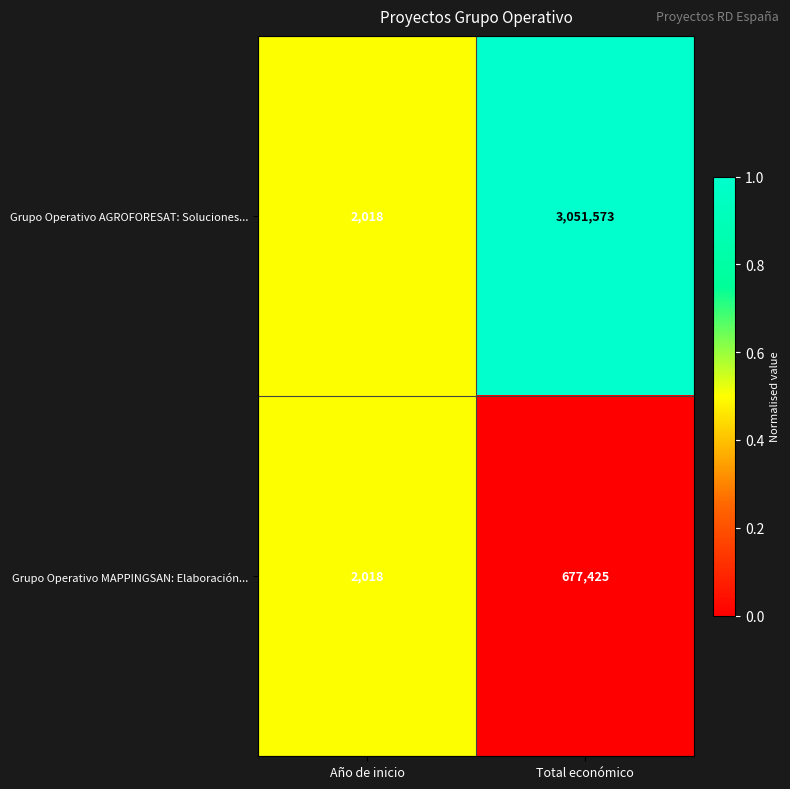

What is the difference between the maximum and minimum values in the Grupo Operativo MAPPINGSAN: Elaboración... series?

675407